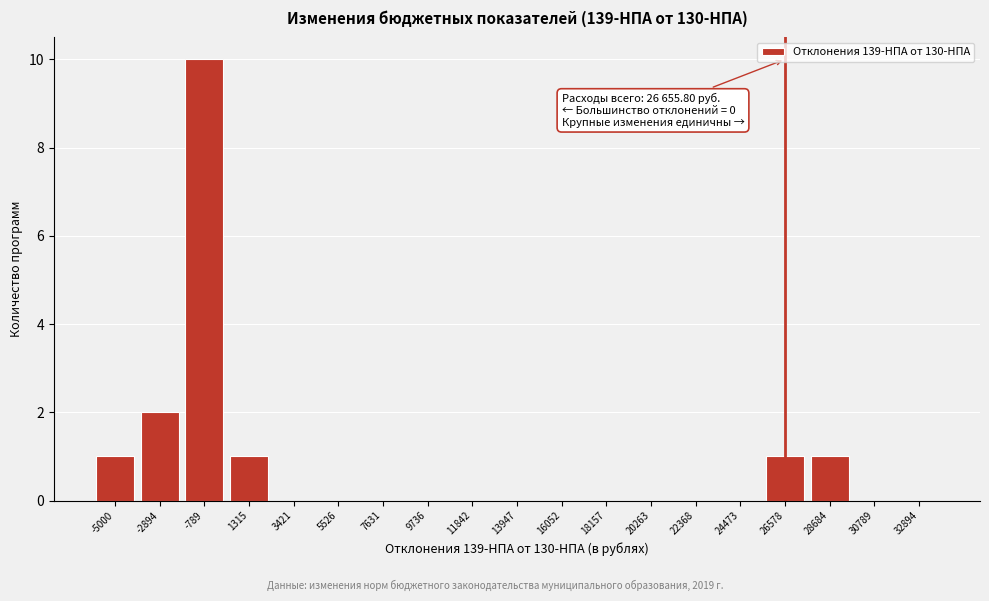

Reading right to left, transcribe all the data shown in this chart.

32894=0	30789=0	28684=1	26578=1	24473=0	22368=0	20263=0	18157=0	16052=0	13947=0	11842=0	9736=0	7631=0	5526=0	3421=0	1315=1	-789=10	-2894=2	-5000=1